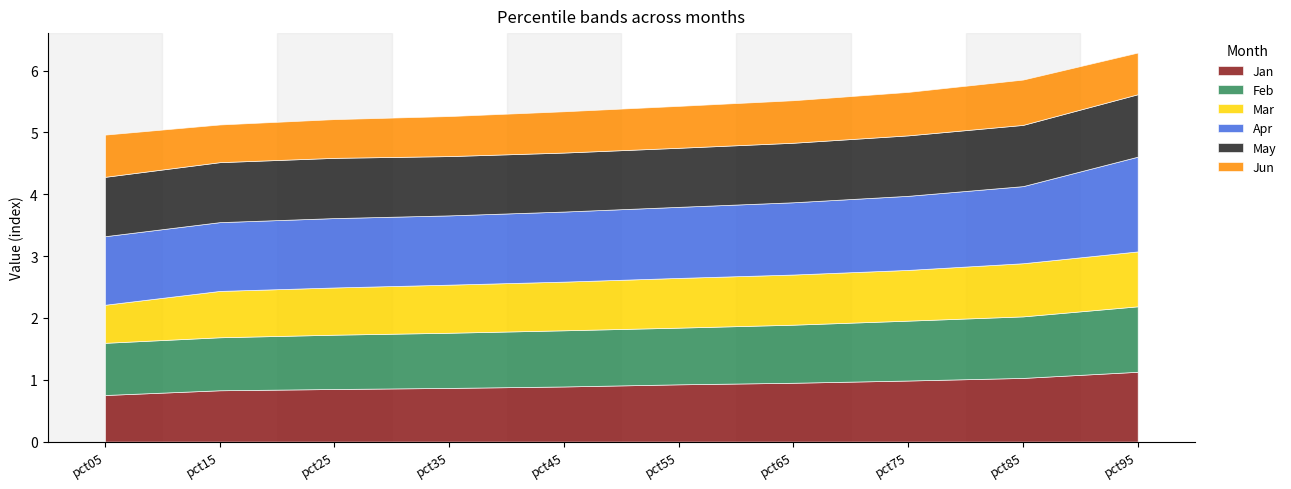

Which series ends up on top after the final intersection of Feb and May?

Feb